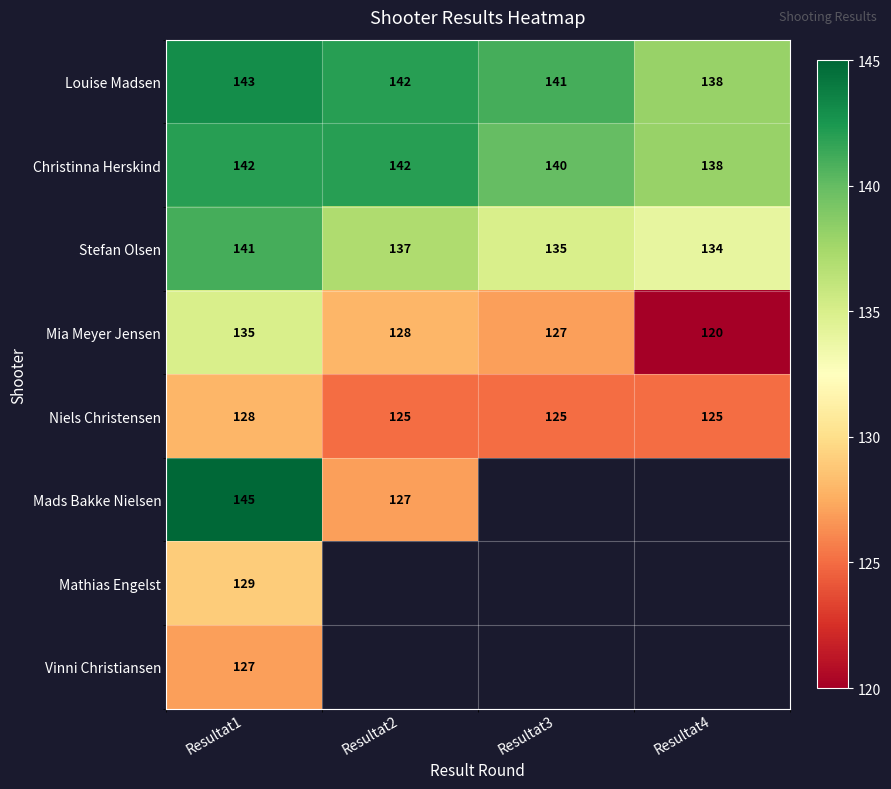

What is the spread (max minus min) of values at Resultat1?

18